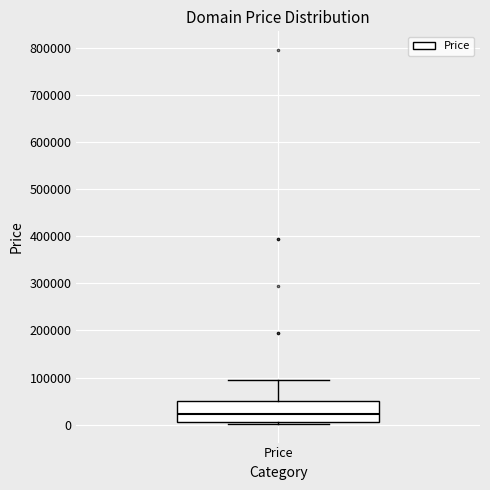

Where is the lower edge of the box for Price on the y-axis? The values are not printed on the chart, so give them approximately, as read against the axis.

0